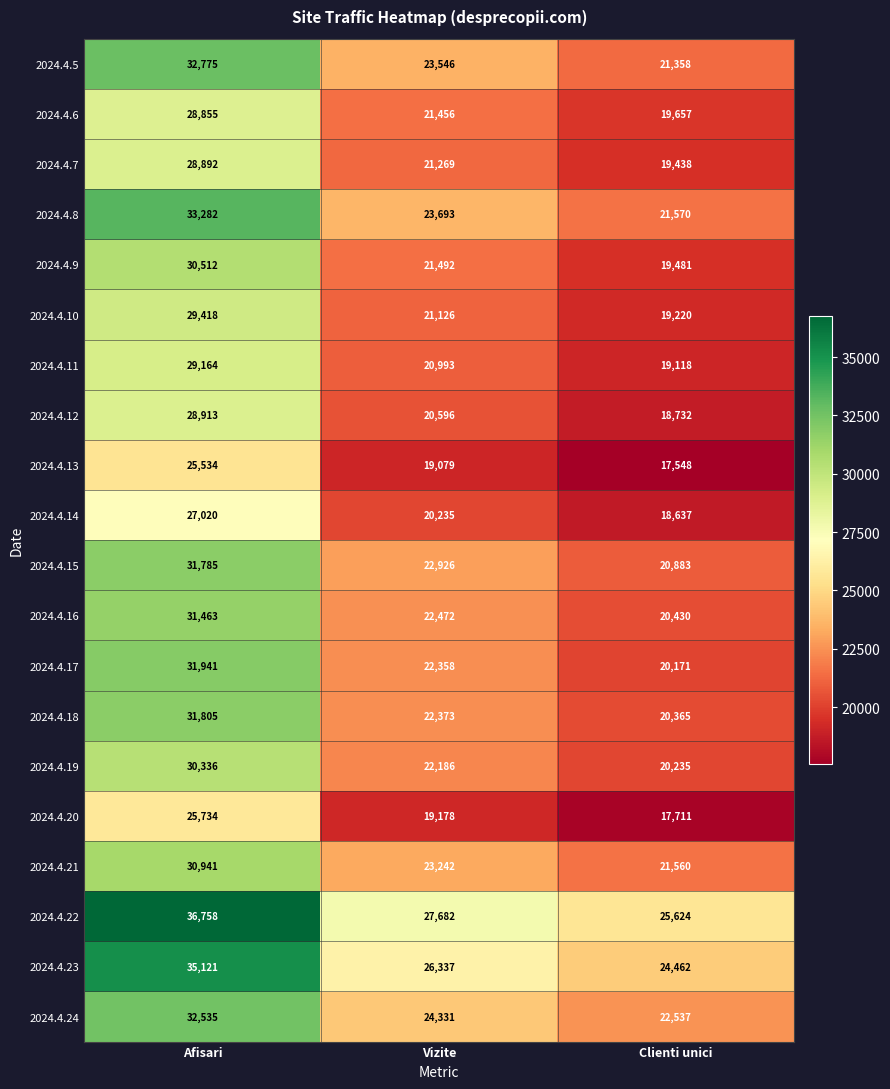

How many categories are shown in the chart?

3